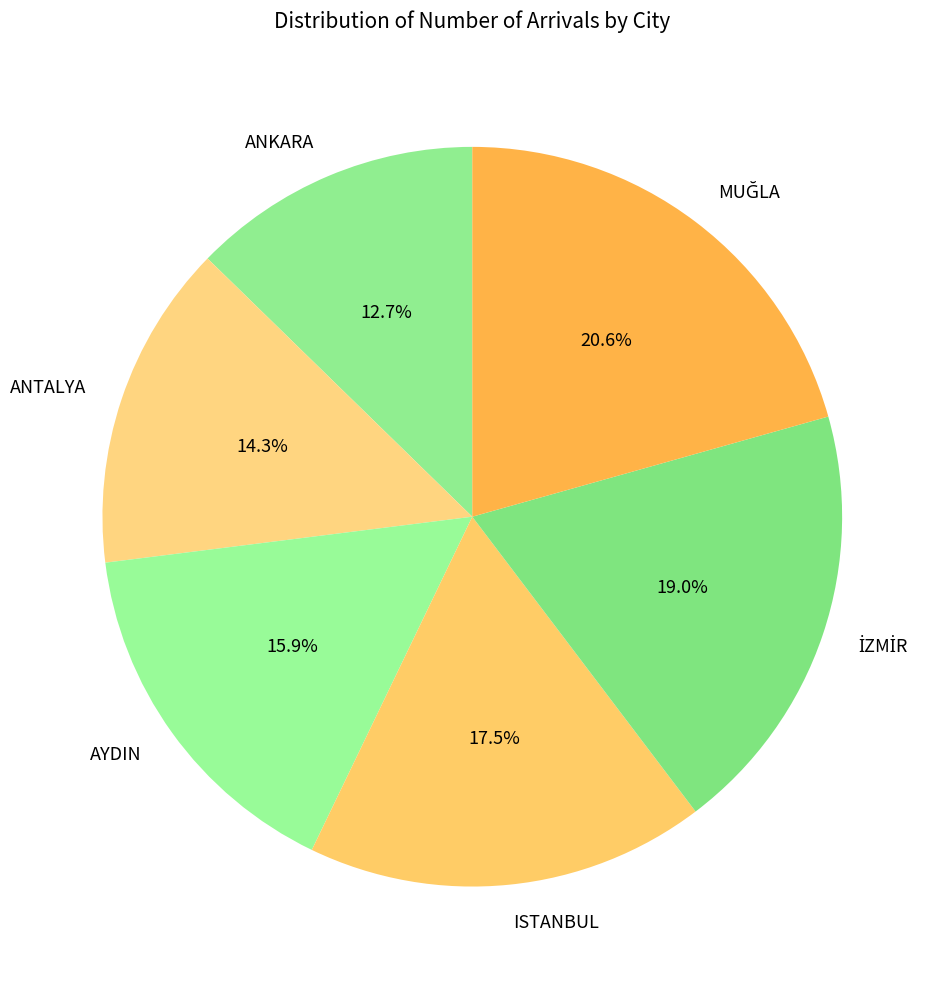

Does AYDIN represent more than half of the total?

No